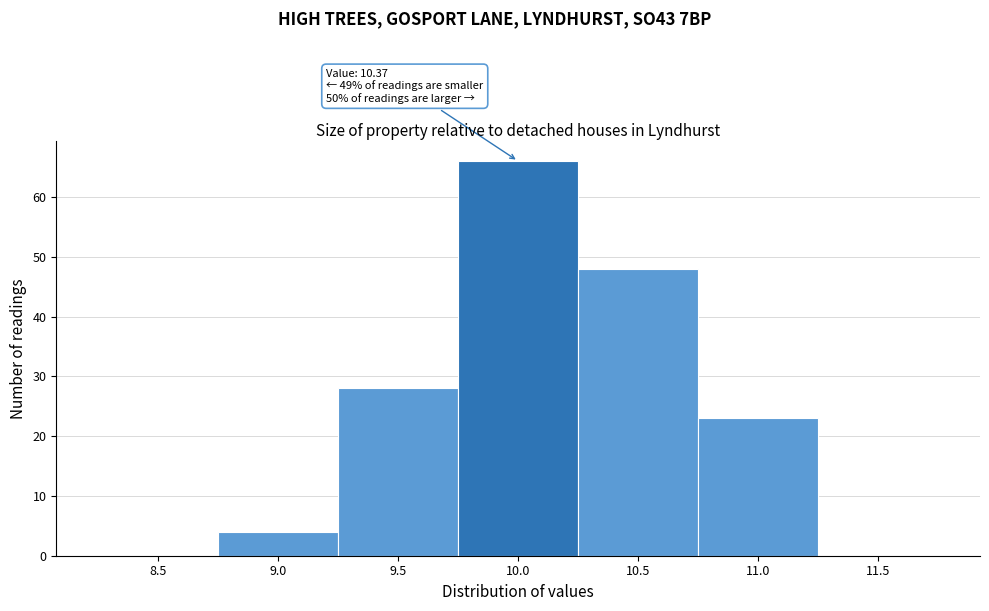

Reading right to left, what are all the values shown in this chart?

11.5=0	11.0=23	10.5=48	10.0=66	9.5=28	9.0=4	8.5=0